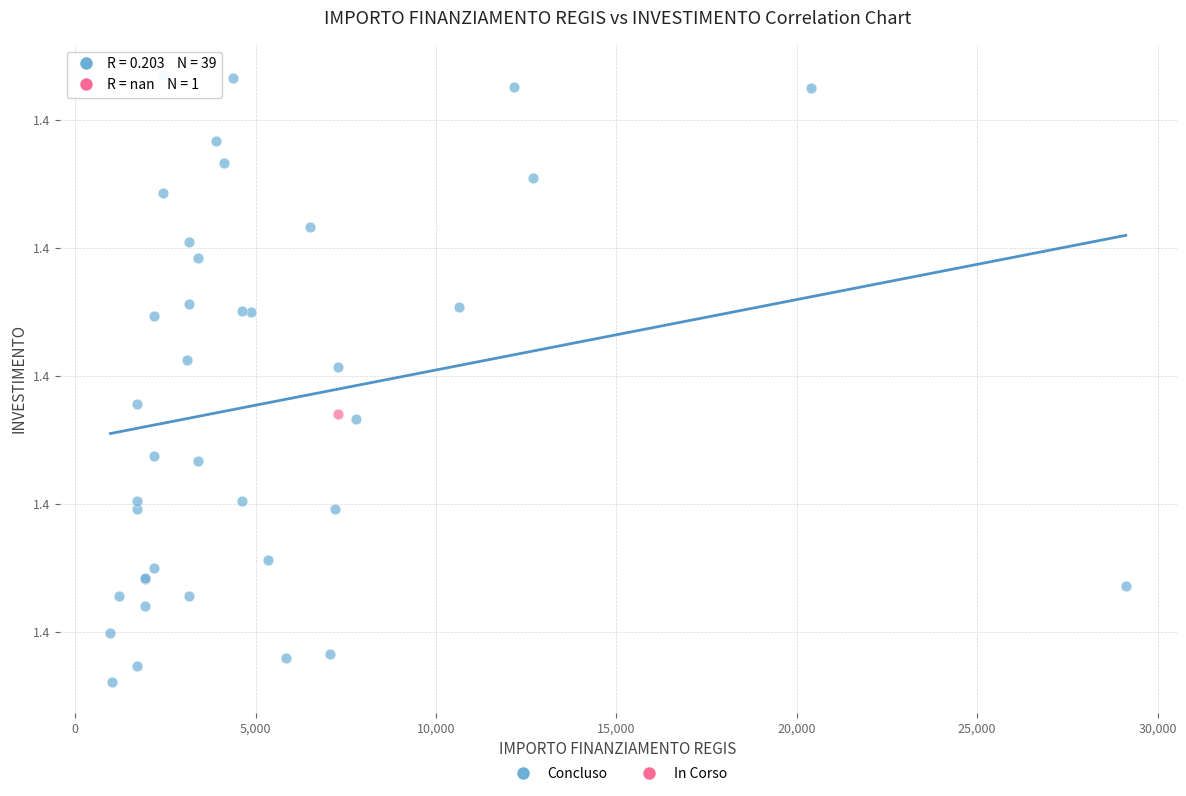

What are all the series names shown in the legend?

Concluso, In Corso